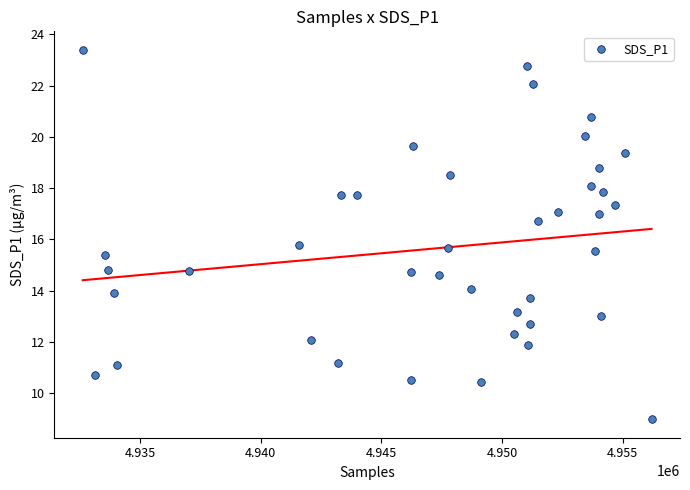

What is the range of Y values (max minus min)?

14.4